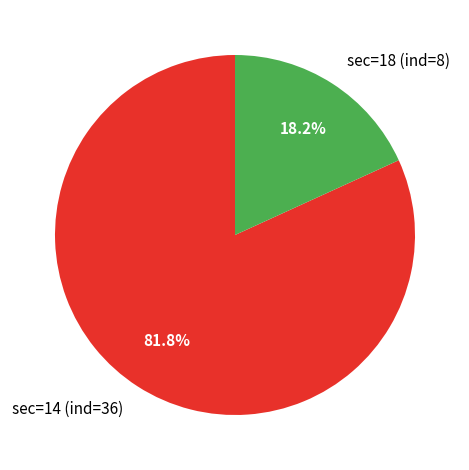

Is there any slice that represents more than half of the pie?

Yes